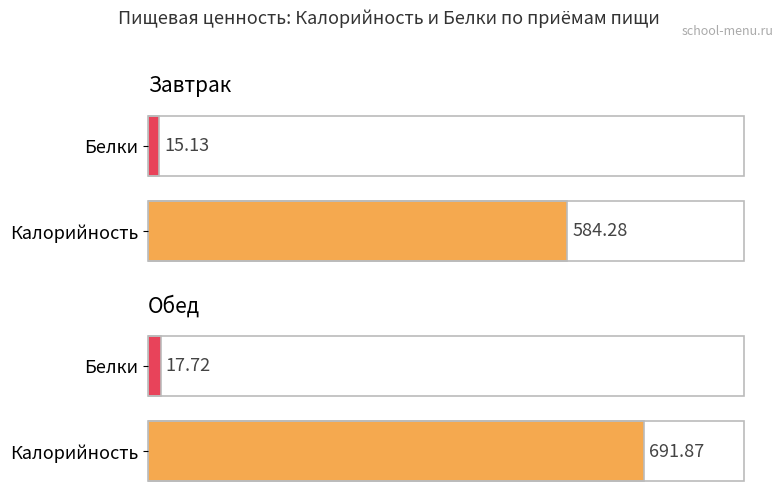

Between Завтрак (Итого) and Обед (Итого), which series saw the biggest shift?

Калорийность